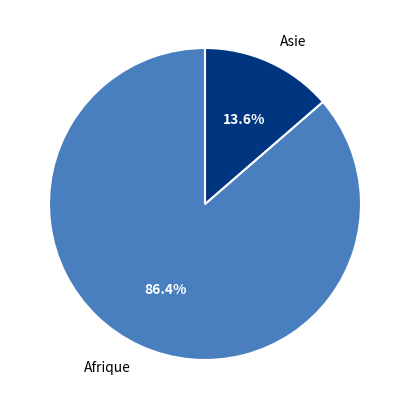

Does any single category account for the majority?

Yes